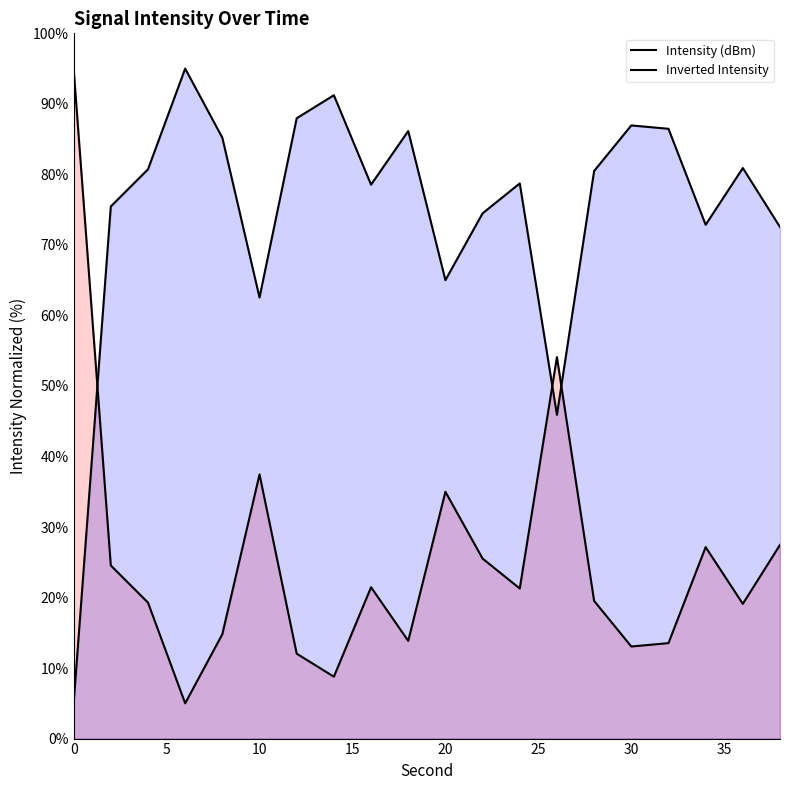

True or false: Inverted Intensity and Intensity (dBm) cross at least once.

True